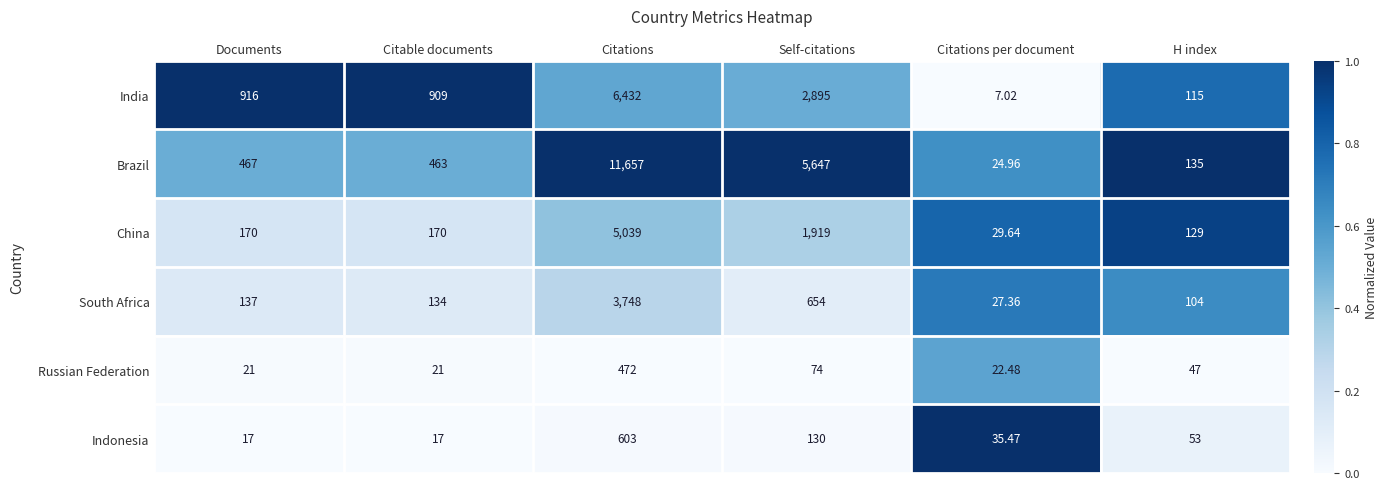

Rank the series by their maximum value, from lowest to highest.

Russian Federation, Indonesia, South Africa, China, India, Brazil